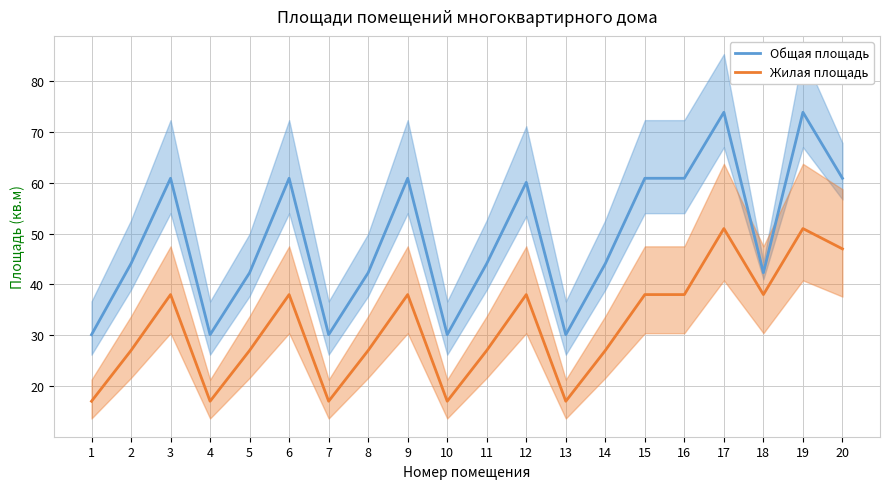

What are all the series names shown in the legend?

Общая площадь, Жилая площадь